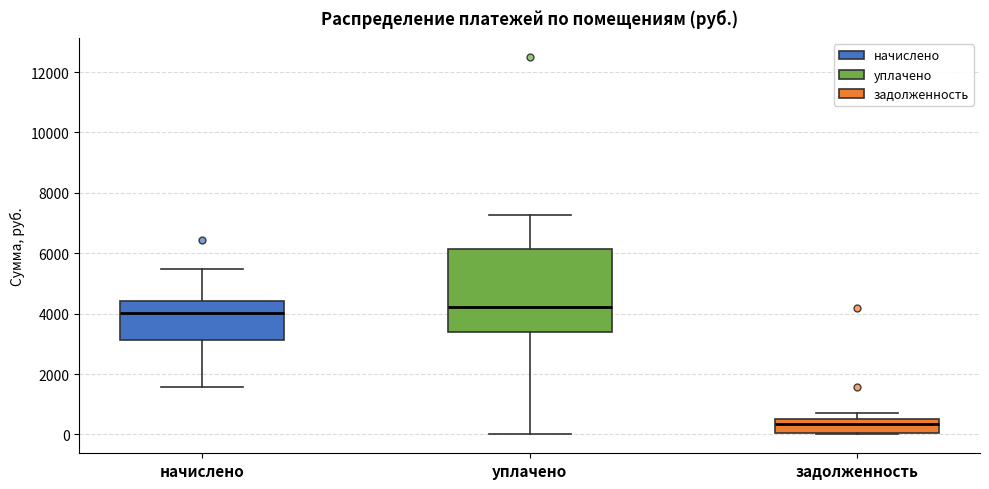

Reading left to right, transcribe this box plot: for each box, give where its median line is, the range the box spans, and where its two whiskers end, as read against the y-axis. The values are not printed on the chart, so give them approximately, as read against the axis.

начислено: median 4000, box 3200 to 4400, whiskers 1600 to 5400
уплачено: median 4200, box 3400 to 6200, whiskers 0 to 7200
задолженность: median 400 (inside the box), box 0 to 400, whiskers 0 to 600